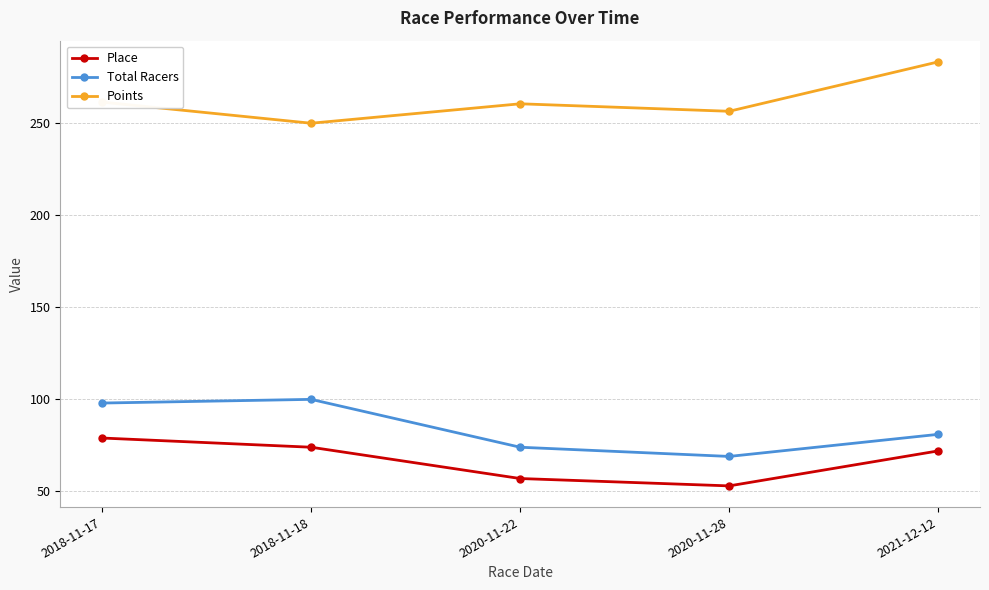

Between 2018-11-18 and 2020-11-28, which series saw the biggest shift?

Total Racers